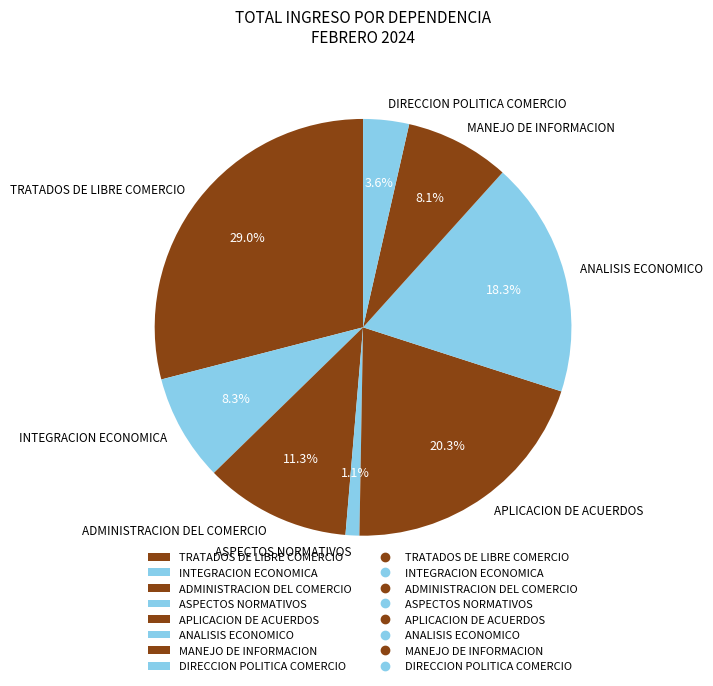

Which category has the biggest portion of the pie?

TRATADOS DE LIBRE COMERCIO